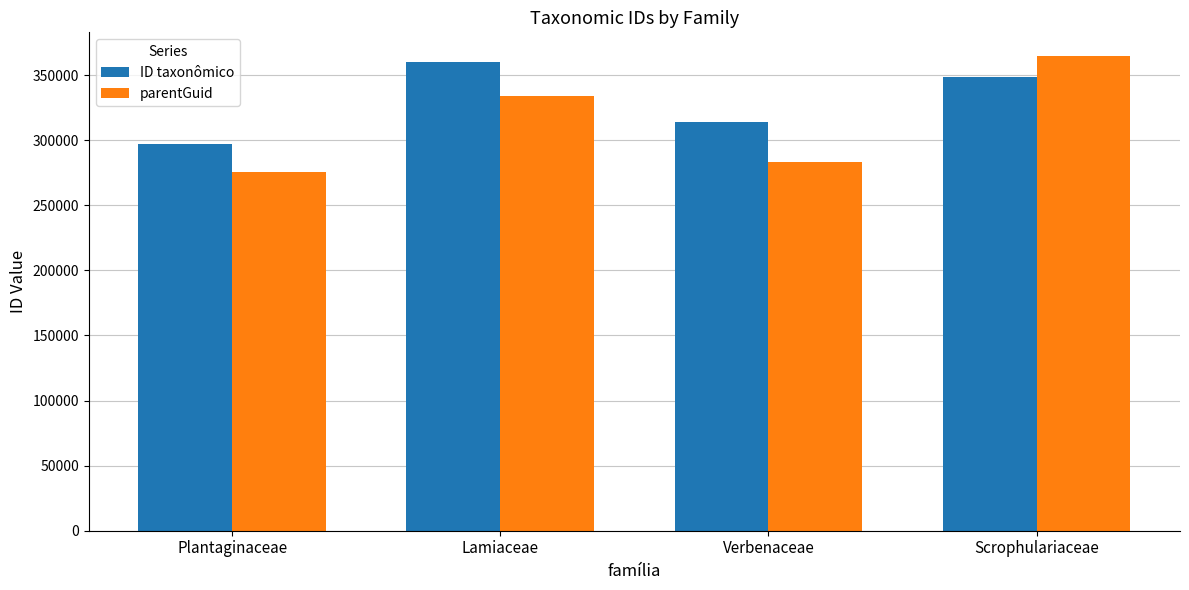

Which series has the largest range (max minus min)?

parentGuid